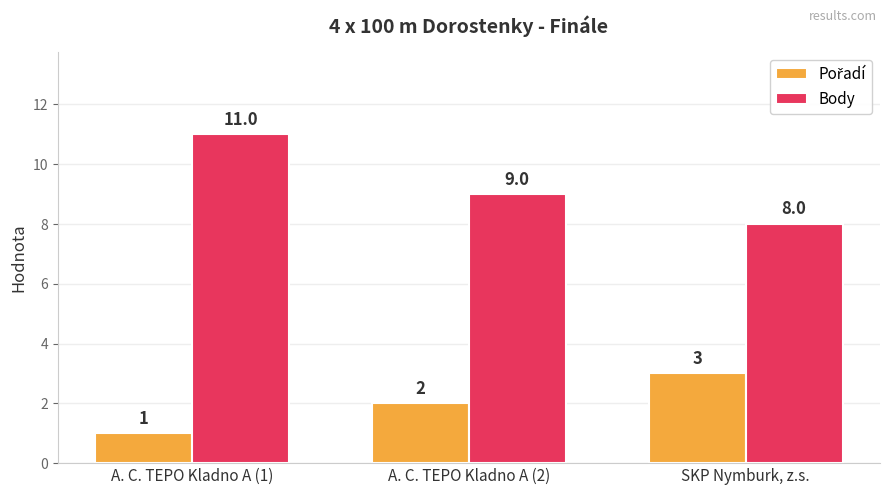

What is the label of the 2nd bar from the left?

A. C. TEPO Kladno A (2)